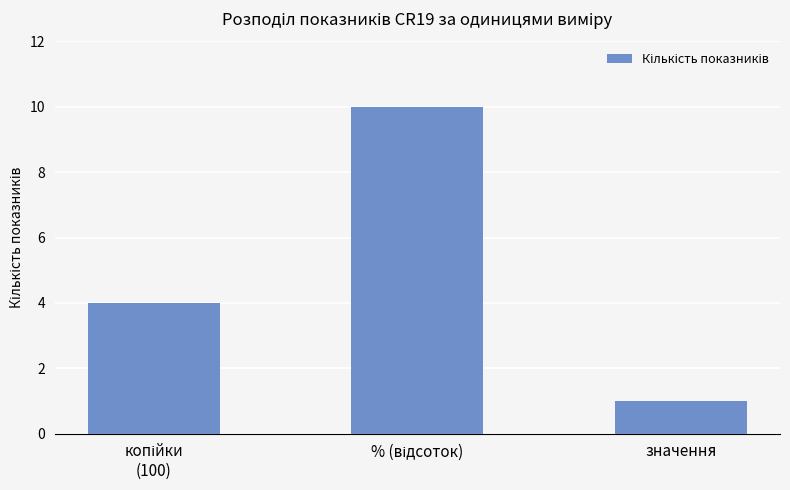

What is the sum of all values?

15